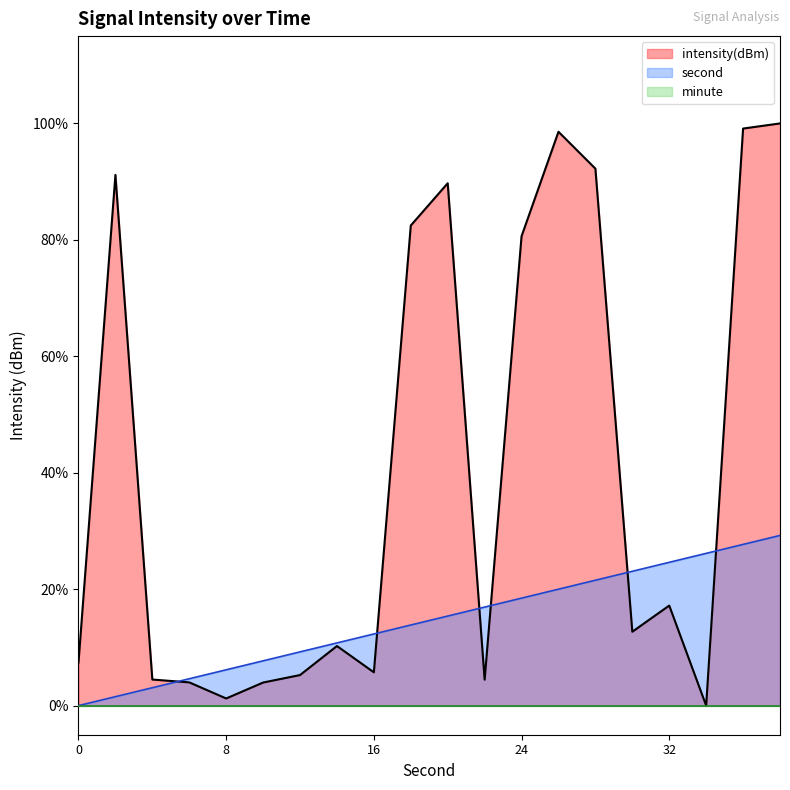

The value of intensity at 0 is 7.4. True or false?

True